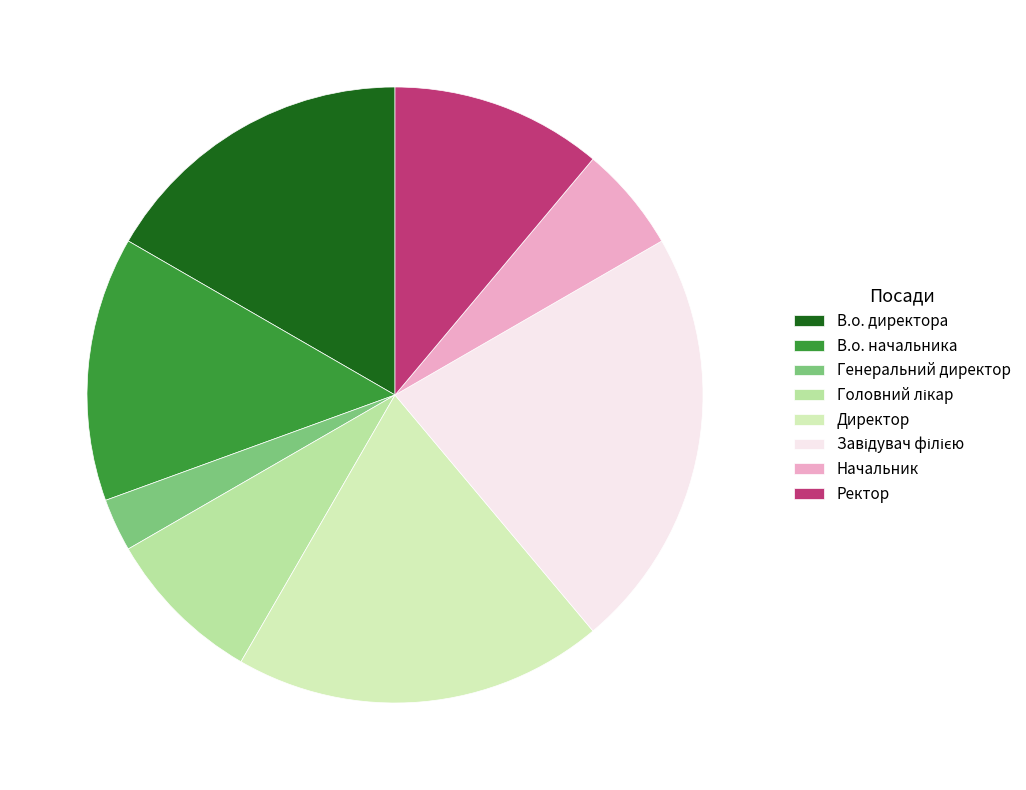

To the nearest percent, what is the difference between the Генеральний директор and В.о. начальника slice percentages?

11%